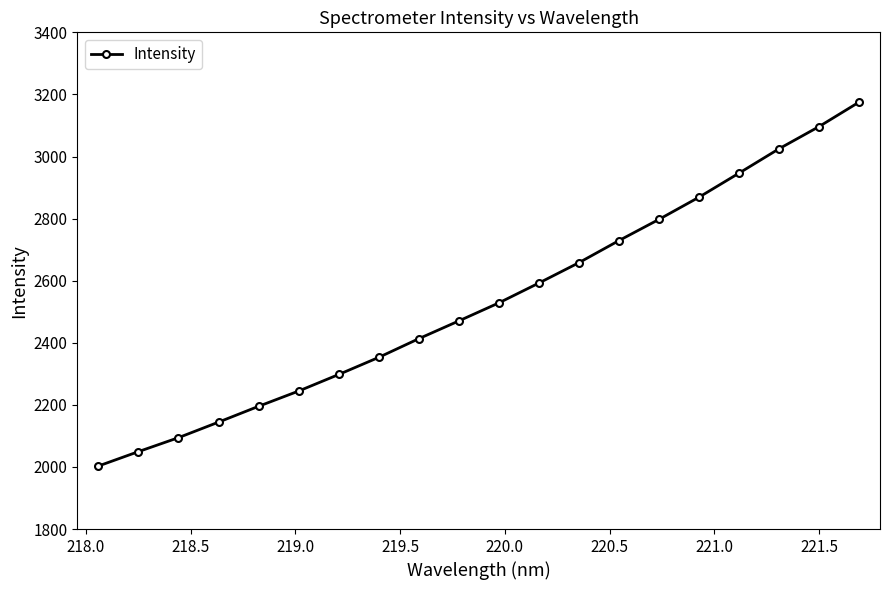

True or false: the data has more than 2 interior local peaks.

False